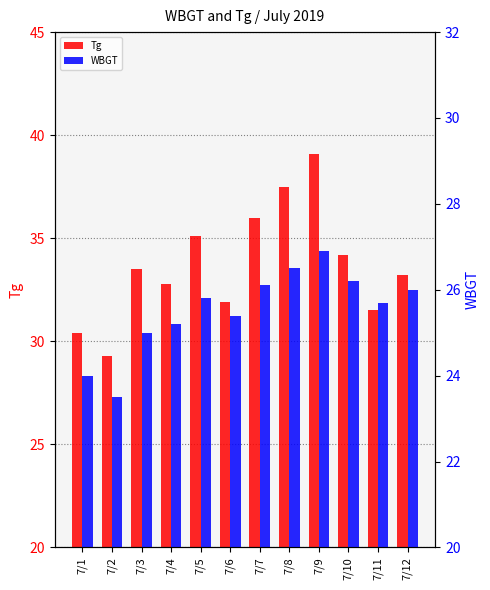

What are all the series names shown in the legend?

Tg, WBGT